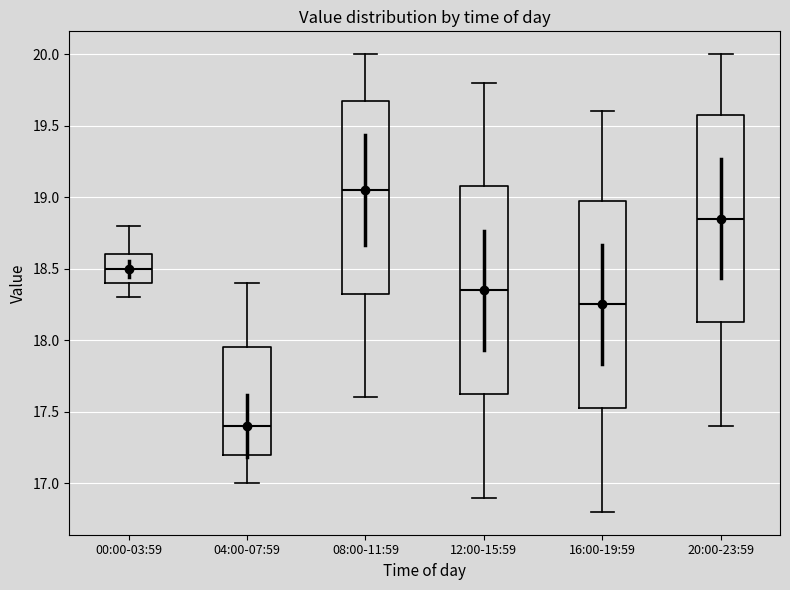

Reading left to right, transcribe this box plot: for each box, give where its median line is, the range the box spans, and where its two whiskers end, as read against the y-axis. The values are not printed on the chart, so give them approximately, as read against the axis.

00:00-03:59: median 18.50, box 18.40 to 18.60, whiskers 18.30 to 18.80
04:00-07:59: median 17.40, box 17.20 to 17.95, whiskers 17.00 to 18.40
08:00-11:59: median 19.05, box 18.35 to 19.70, whiskers 17.60 to 20.00
12:00-15:59: median 18.35, box 17.65 to 19.10, whiskers 16.90 to 19.80
16:00-19:59: median 18.25, box 17.55 to 19.00, whiskers 16.80 to 19.60
20:00-23:59: median 18.85, box 18.15 to 19.60, whiskers 17.40 to 20.00